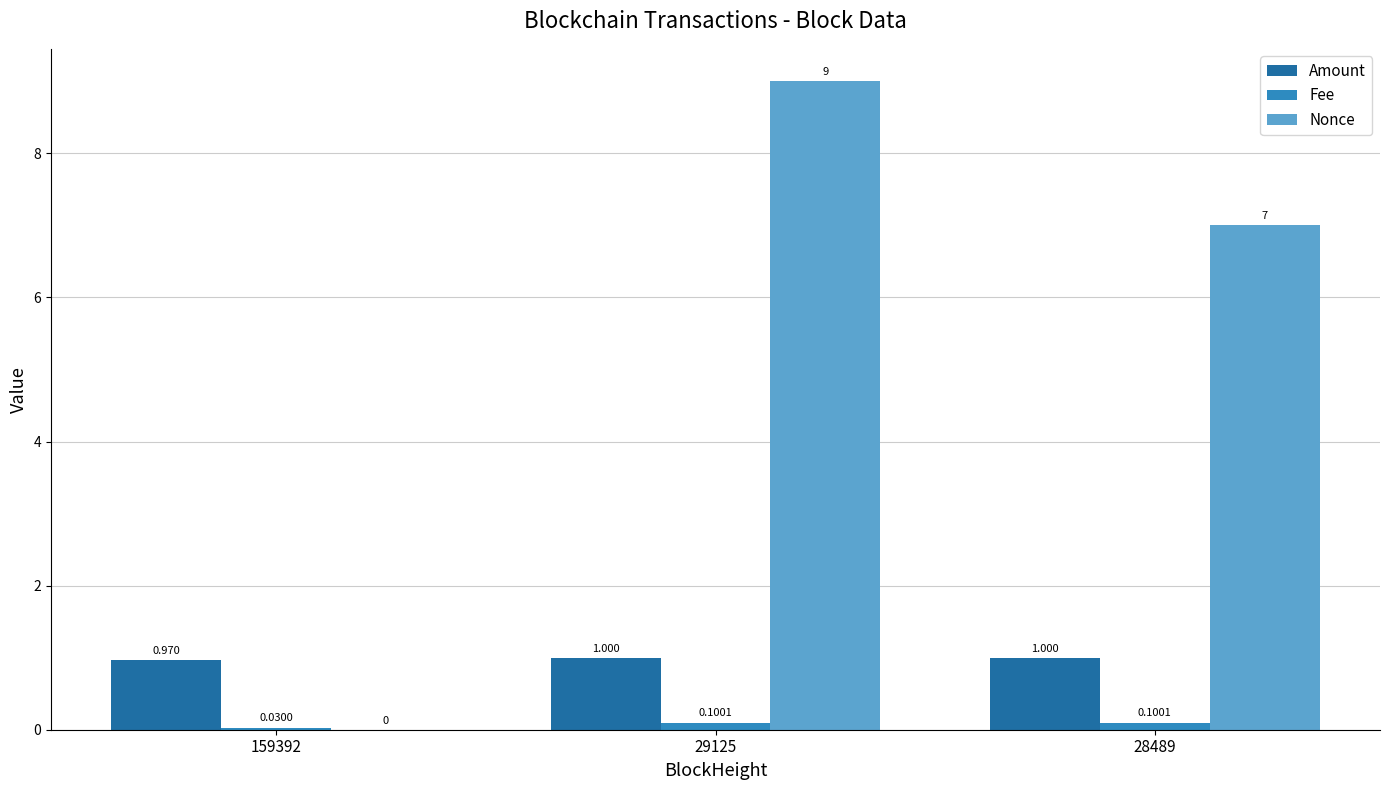

How many data points does each series have?

3